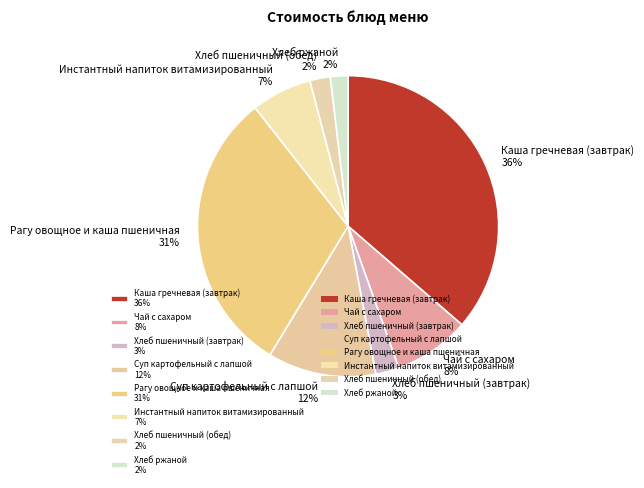

To the nearest percent, what is the combined percentage of Хлеб пшеничный (обед) and Инстантный напиток витамизированный?

9%